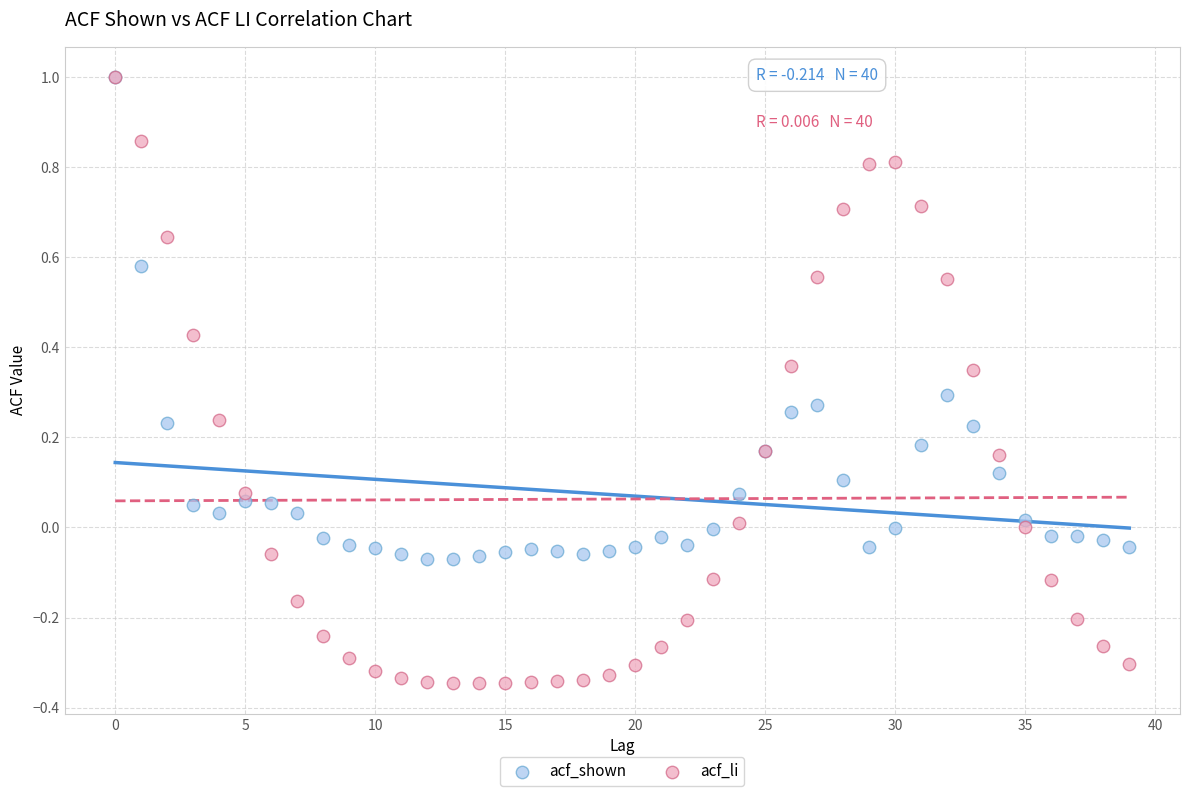

Which series has the largest Y range (max minus min)?

acf_li